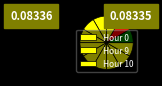

Count the number of slices in the pie.

12